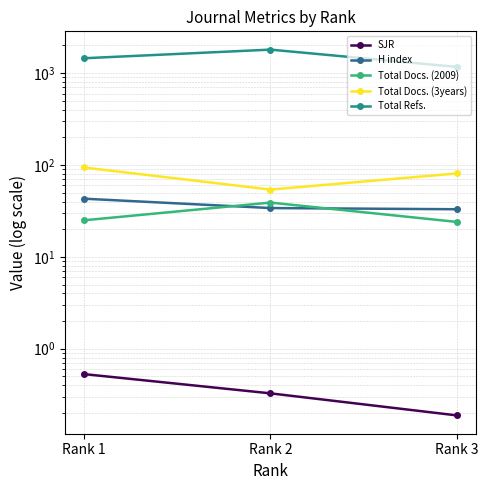

What is the spread (max minus min) of values at Rank 3?

1167.8